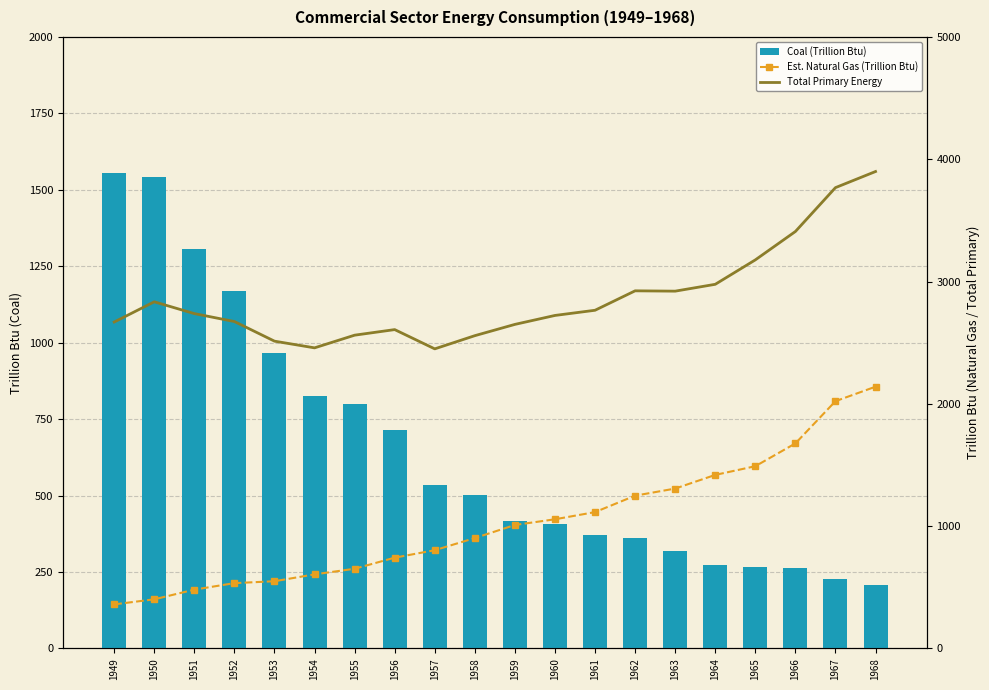

What is the spread (max minus min) of values at 1959?

2234.3